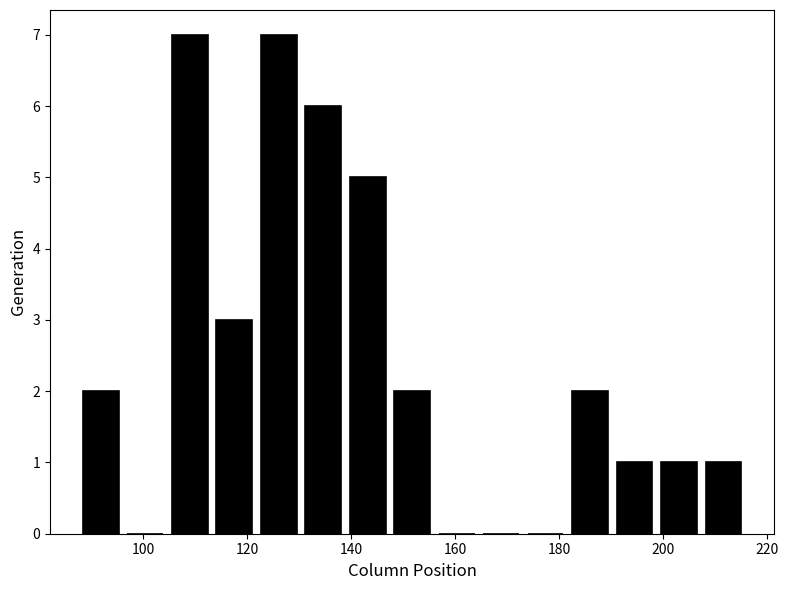

Reading left to right, transcribe this chart: for each bar, give the range it covers on the x-axis and its height. Neither the bar edges nor the heights are printed on the chart, so give them approximately, as read against the axes.

88 to 96: 2
96 to 104: 0
104 to 114: 7
114 to 122: 3
122 to 130: 7
130 to 138: 6
138 to 148: 5
148 to 156: 2
156 to 164: 0
164 to 174: 0
174 to 182: 0
182 to 190: 2
190 to 198: 1
198 to 208: 1
208 to 216: 1